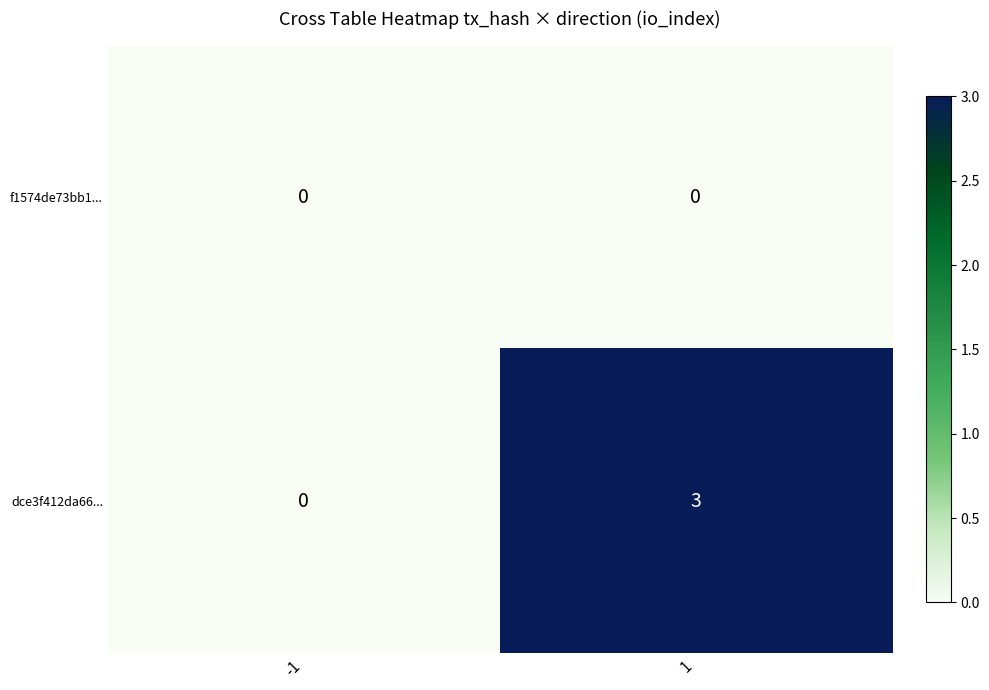

What is the sum of the dce3f412da66... values at 1 and -1?

3